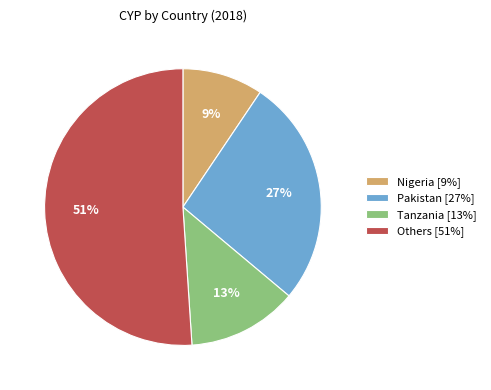

To the nearest percent, what is the difference between the largest and smallest slice percentages?

42%